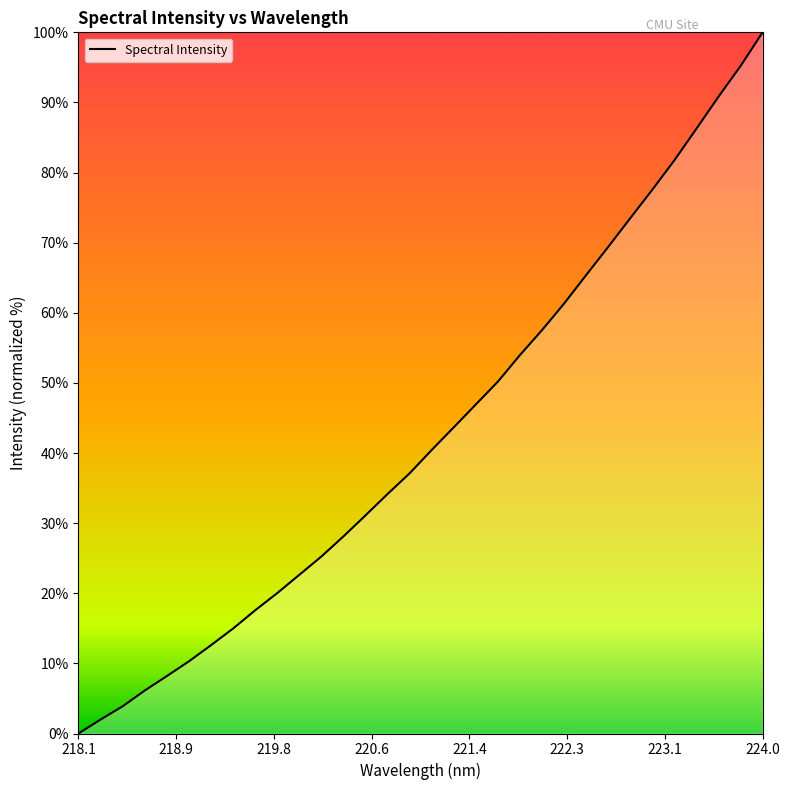

Count the number of values greater than 40.

16